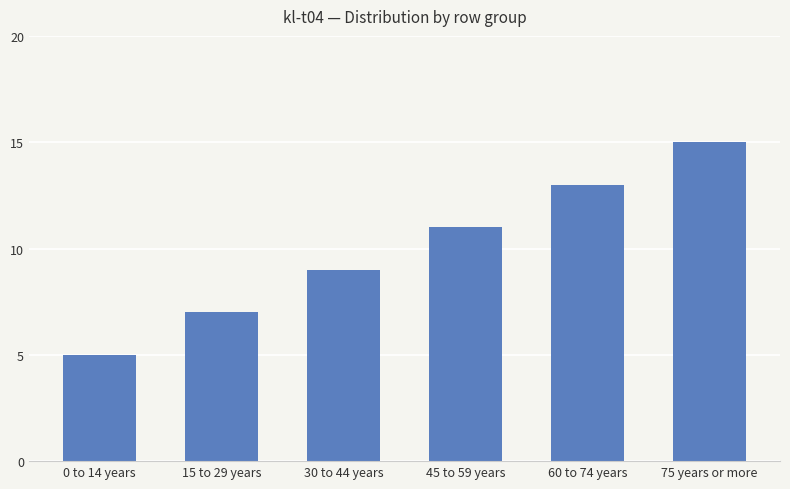

Reading right to left, list all the values displayed in this chart.

75 years or more=15	60 to 74 years=13	45 to 59 years=11	30 to 44 years=9	15 to 29 years=7	0 to 14 years=5